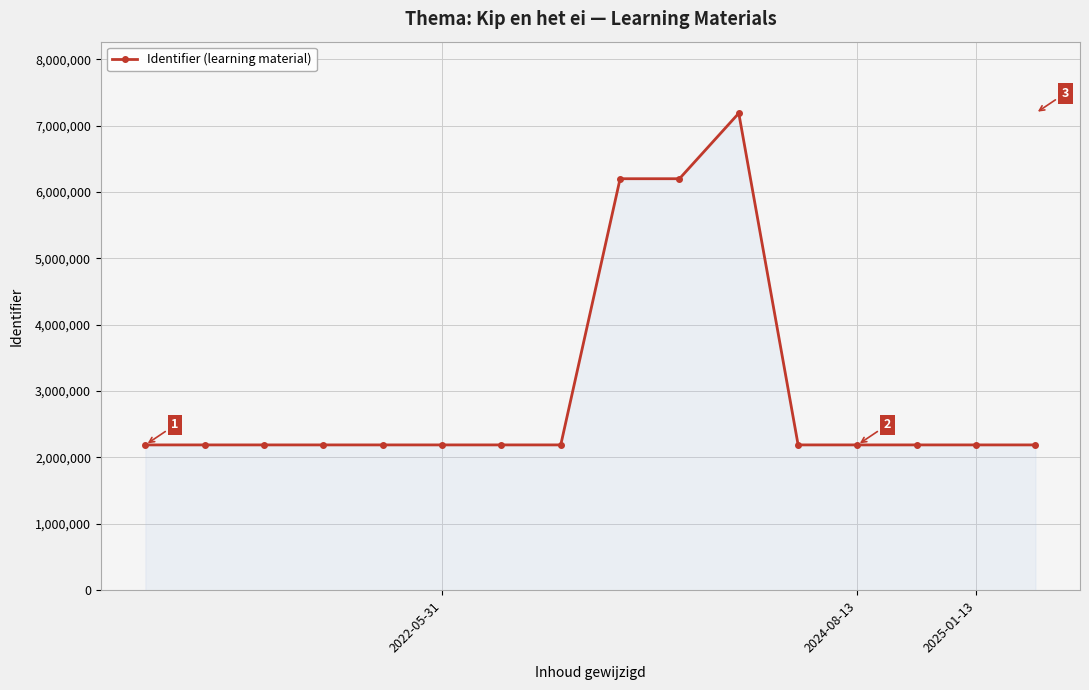

What is the smallest value displayed?

2189014